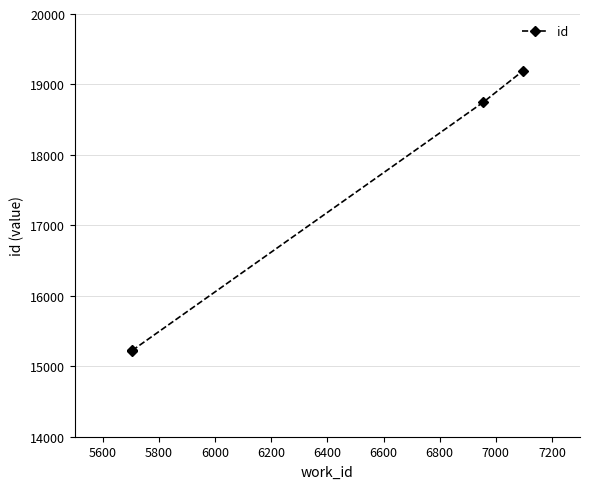

Does the chart have visible grid lines?

Yes